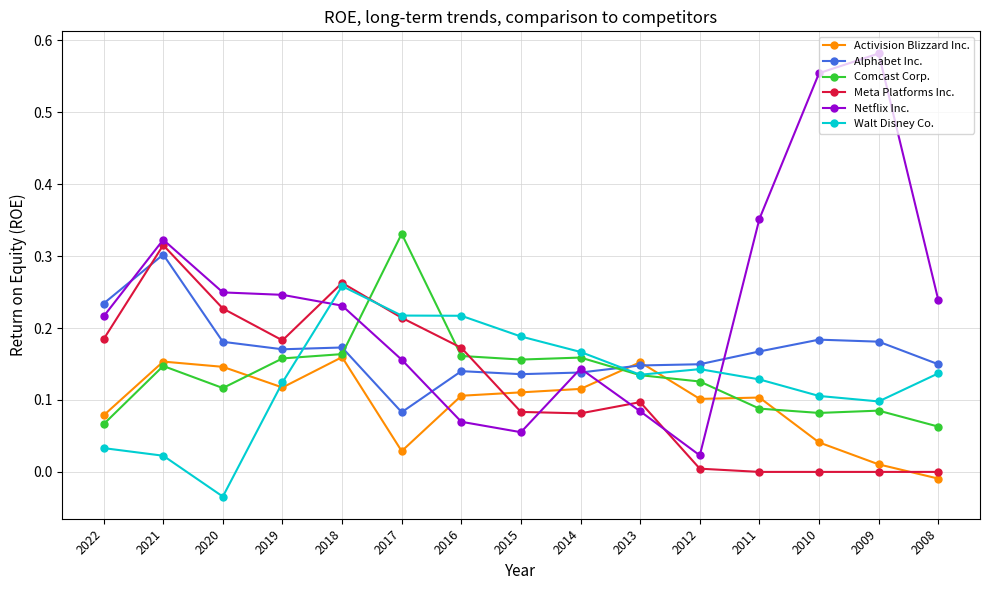

Is it true that Netflix Inc. equals 0.3 at 2010?

False